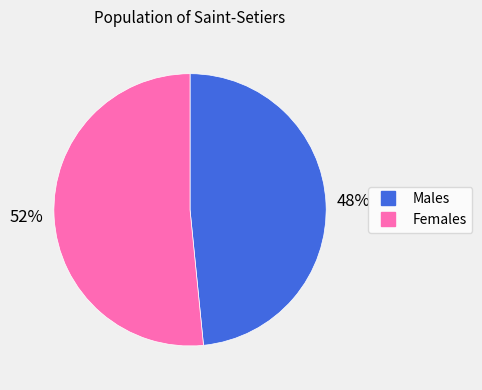

To the nearest percent, what is the average slice percentage?

50%